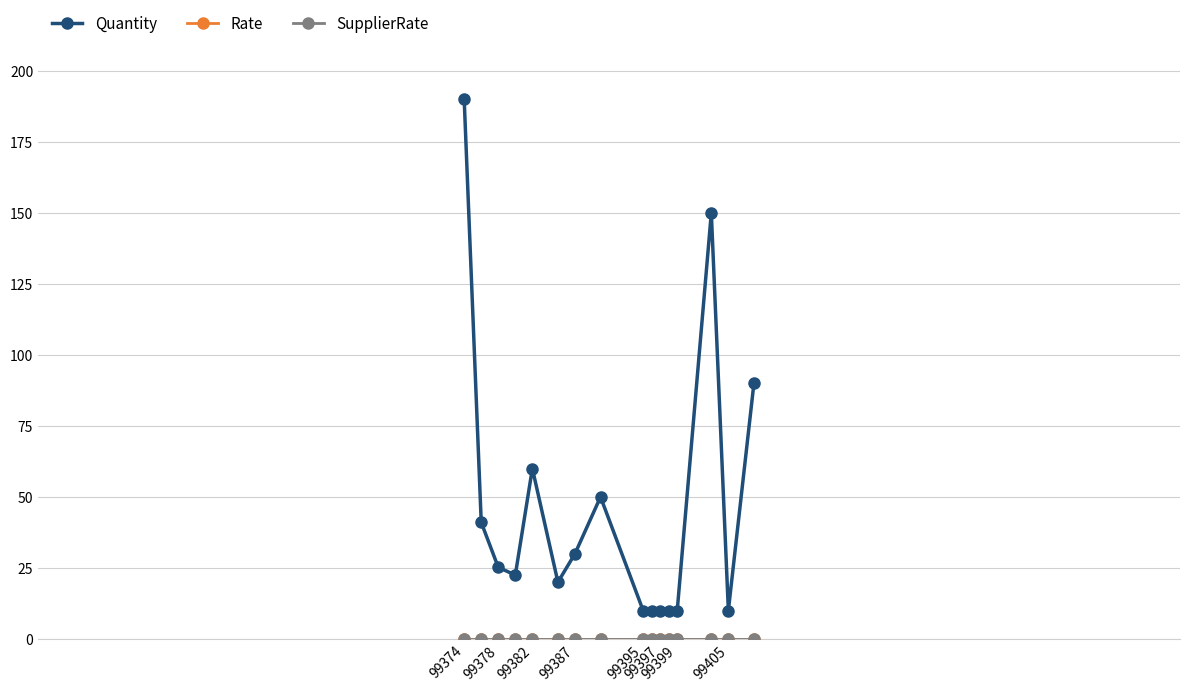

Is this an area chart (filled region under the line)?

No